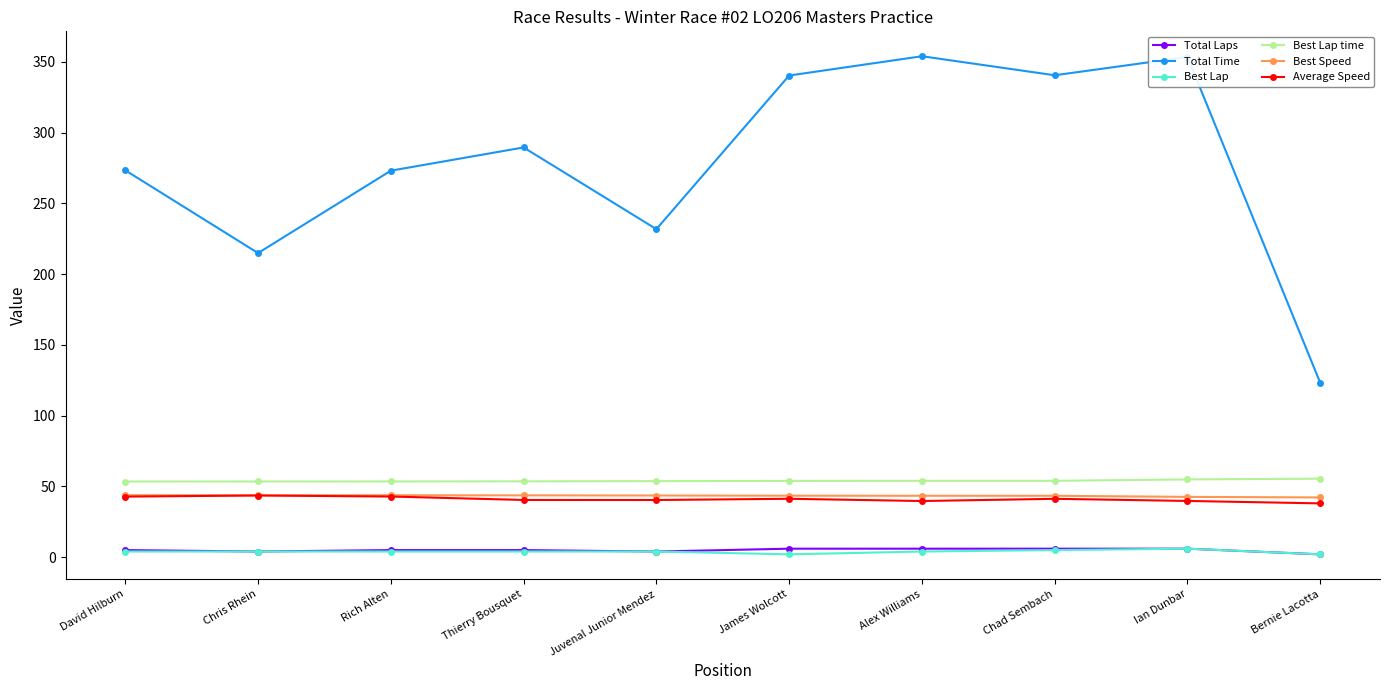

What is the difference between the maximum and second lowest values in the Total Laps series?

2.0